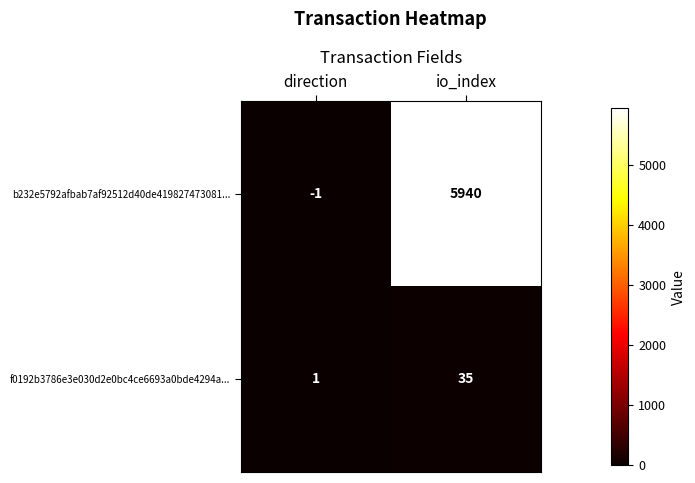

At which category does the chart reach its minimum across all series?

direction